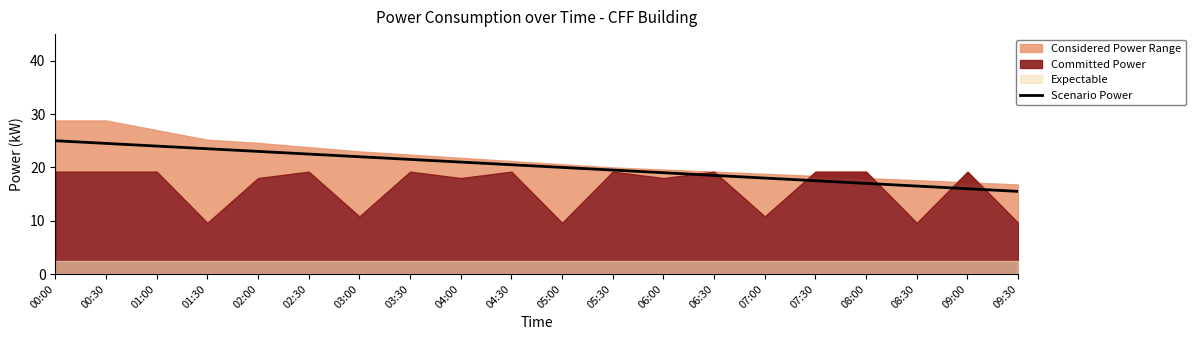

What is the difference between the second highest and second lowest values?

8.5